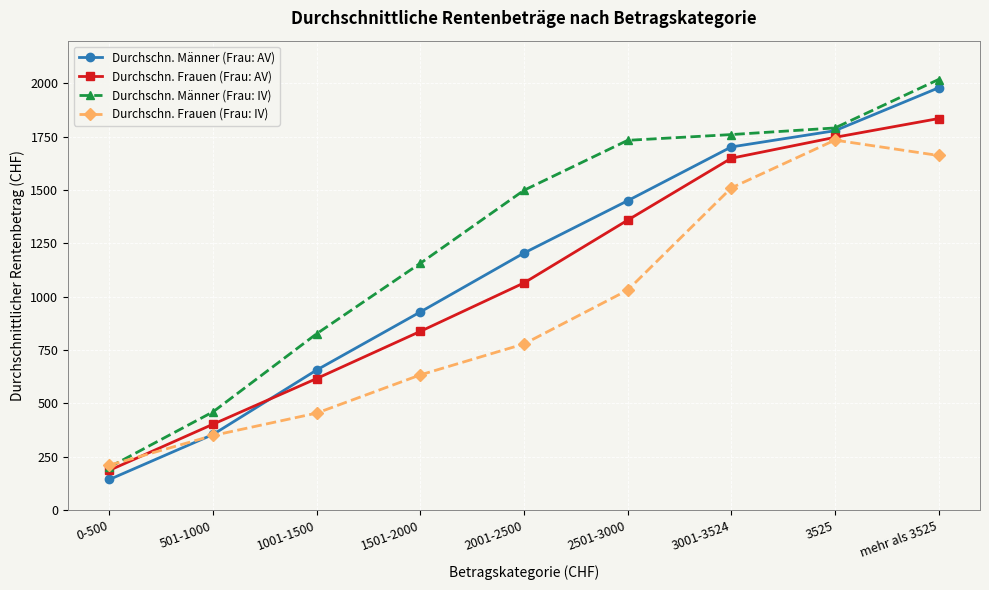

Count the number of categories in the chart.

9